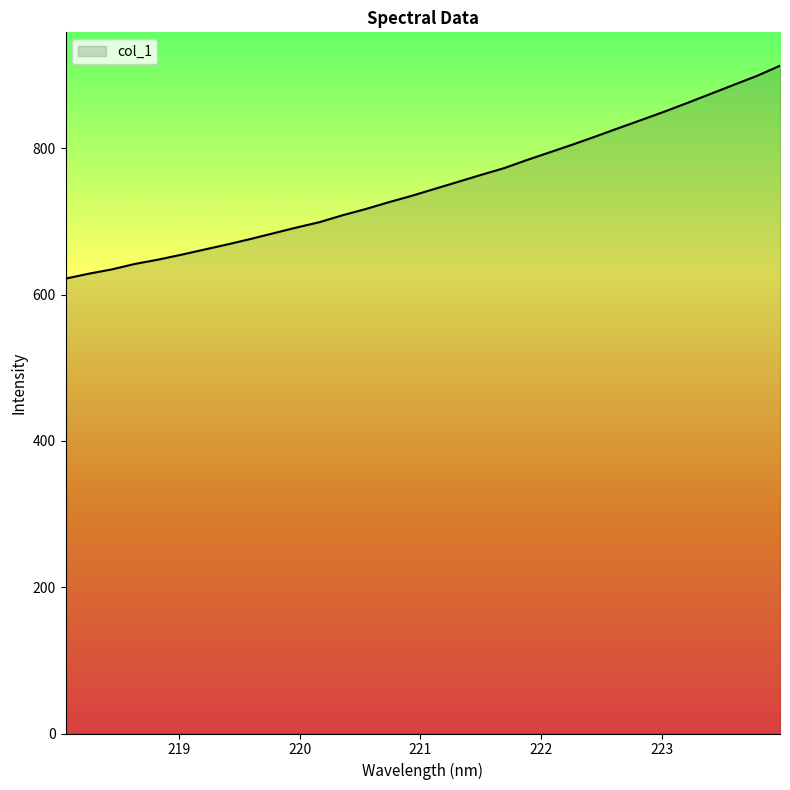

What is the greatest value displayed?

912.7